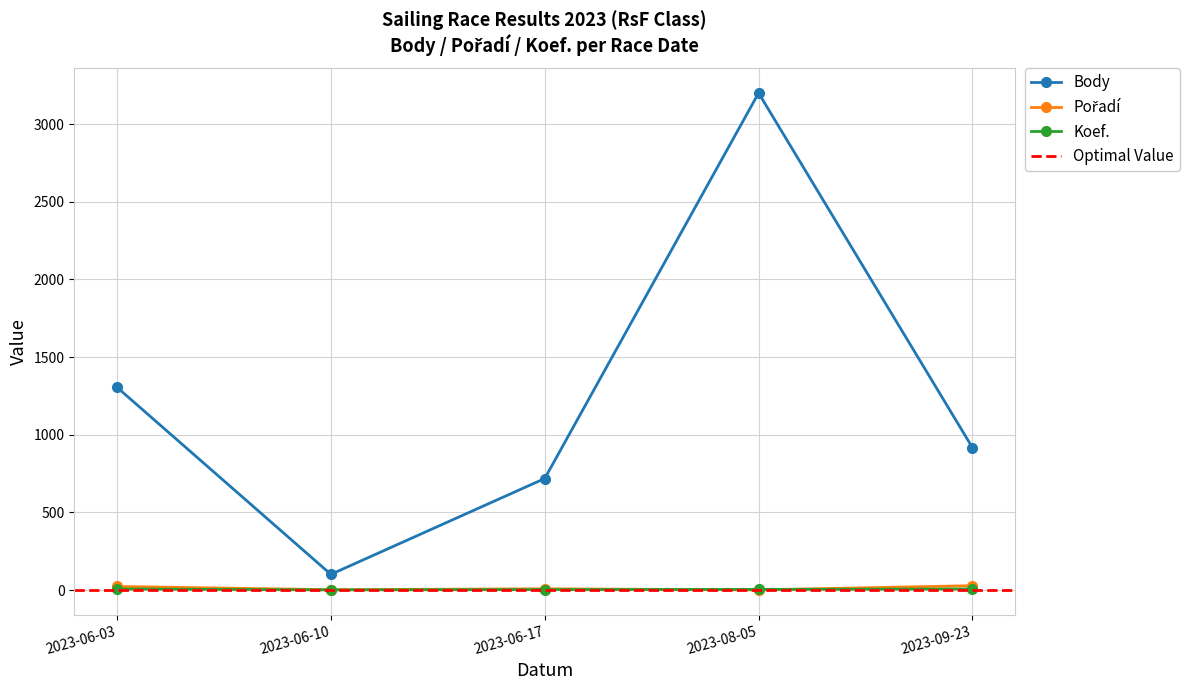

In Body, how many points are higher than both neighbors (excluding endpoints)?

1